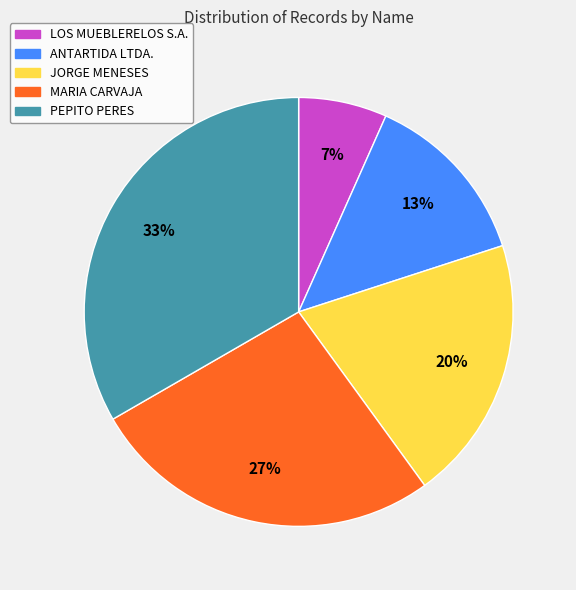

Count the number of slices in the pie.

5